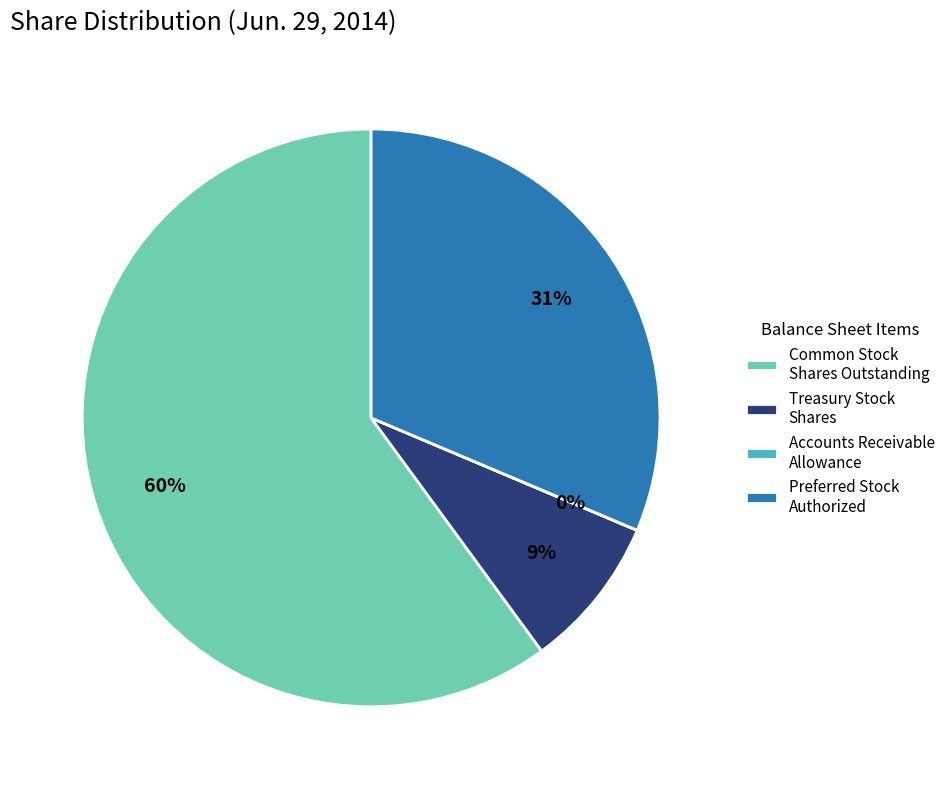

To the nearest percent, what portion does Treasury Stock Shares represent?

9%